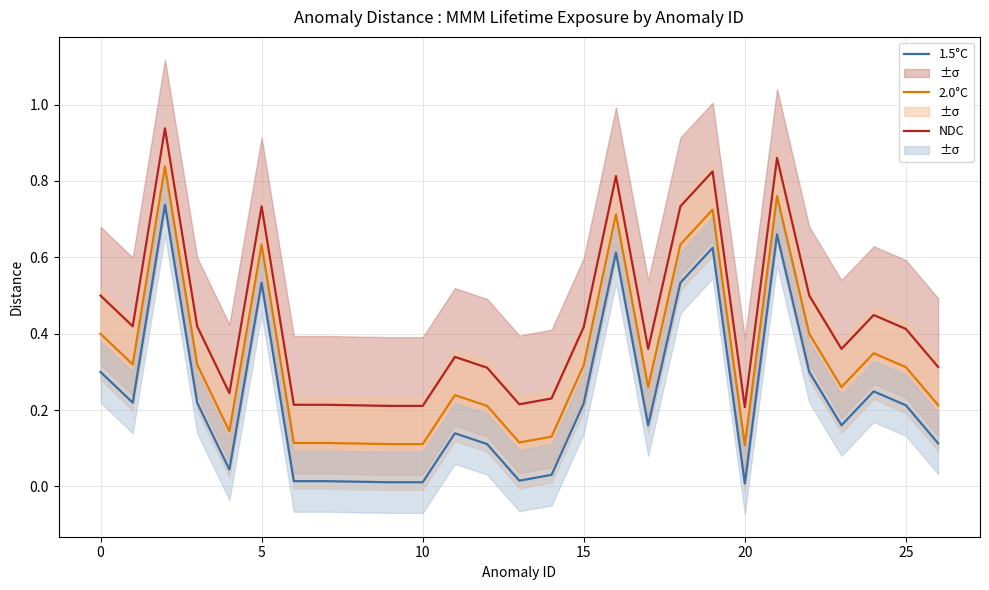

What is the maximum value for 2.0°C?

0.8